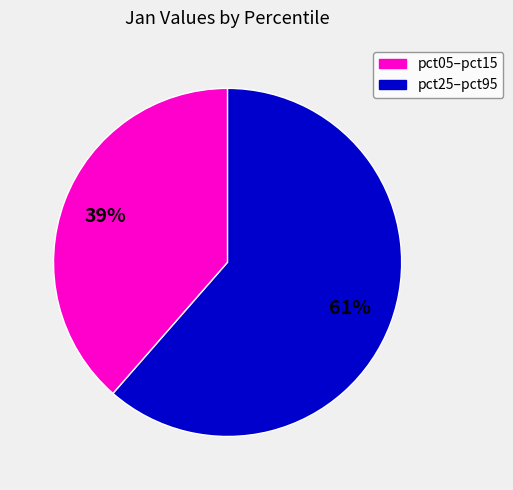

Is there any slice that represents more than half of the pie?

Yes